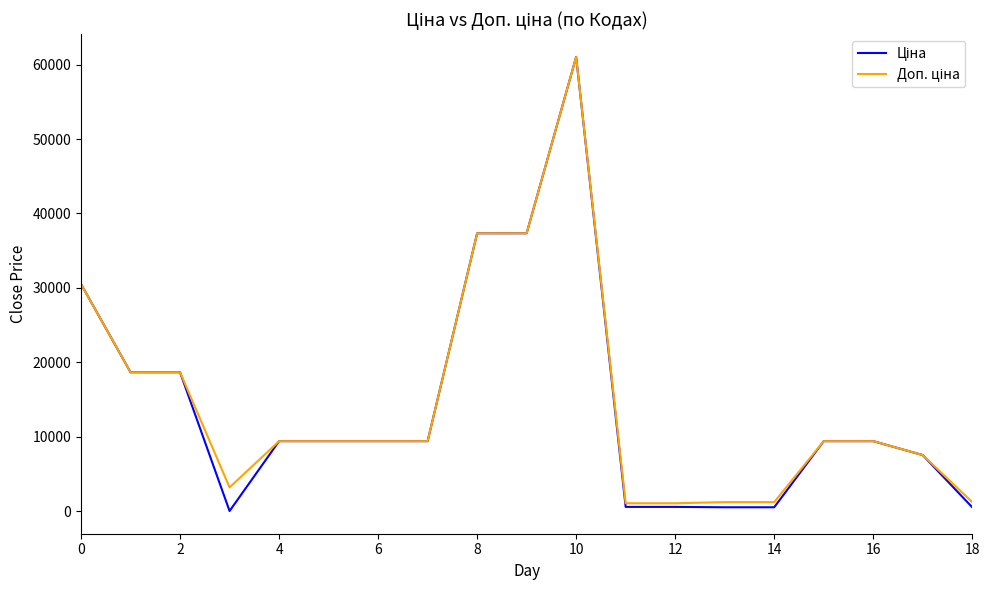

Does the chart have visible grid lines?

No